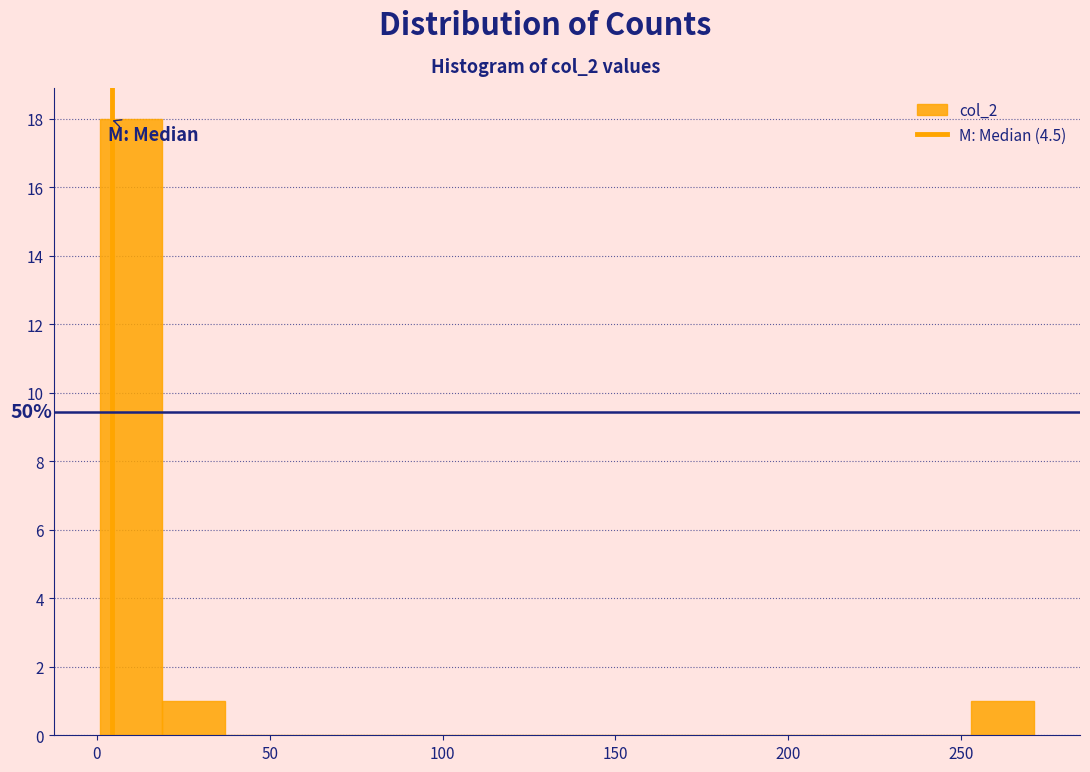

Around what value on the x-axis is the tallest bar? Give the approximate position of its centre, as read against the axis.

10